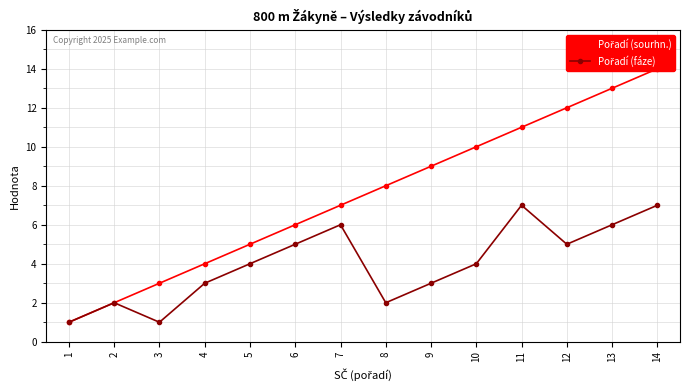

At which label does Pořadí (sourhn.) reach its minimum?

1